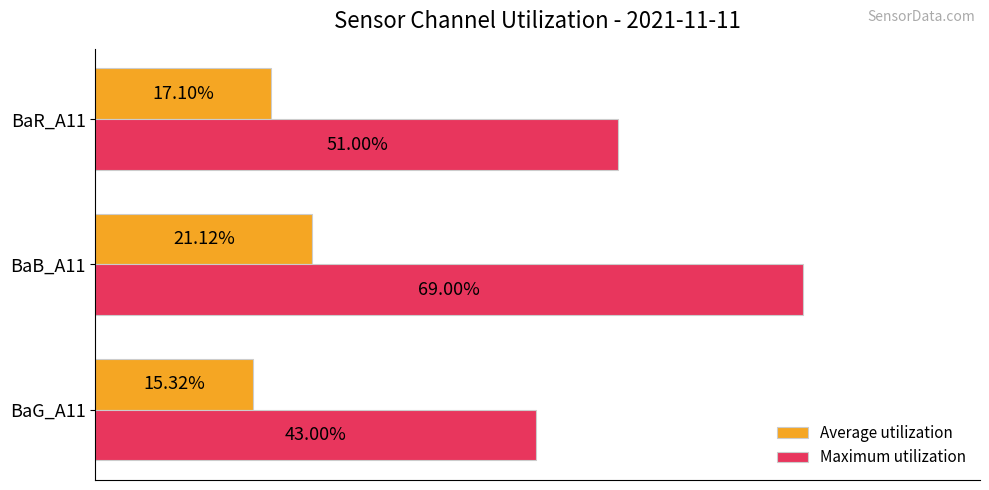

Between BaG_A11 and BaR_A11, which series saw the biggest shift?

Maximum utilization